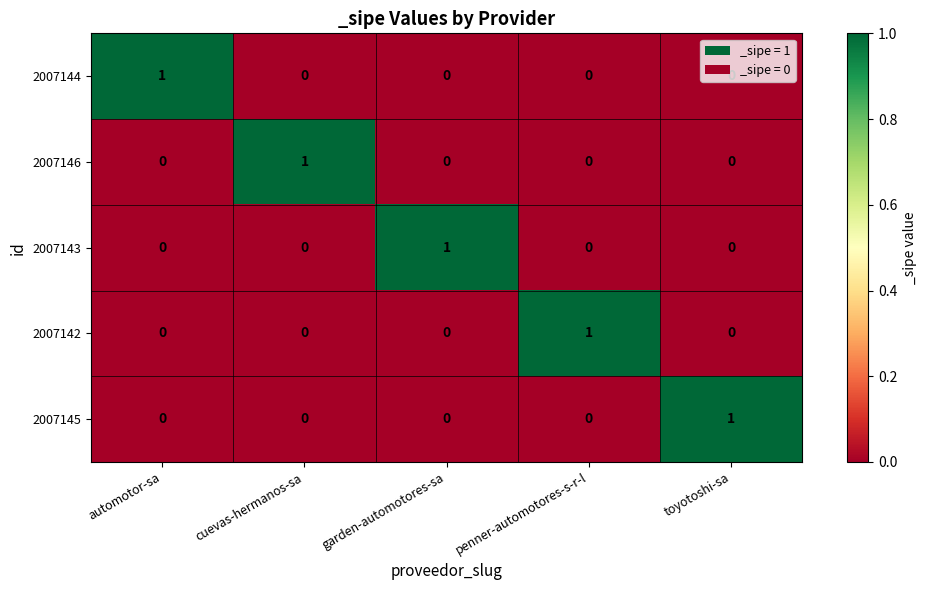

What is the greatest value displayed?

1